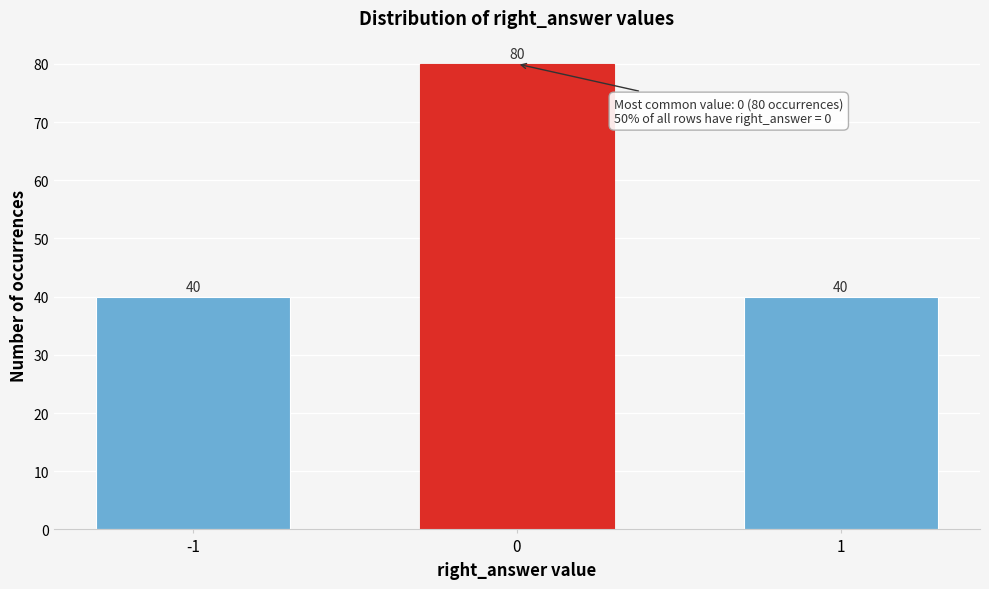

Reading left to right, list all the values displayed in this chart.

-1=40	0=80	1=40